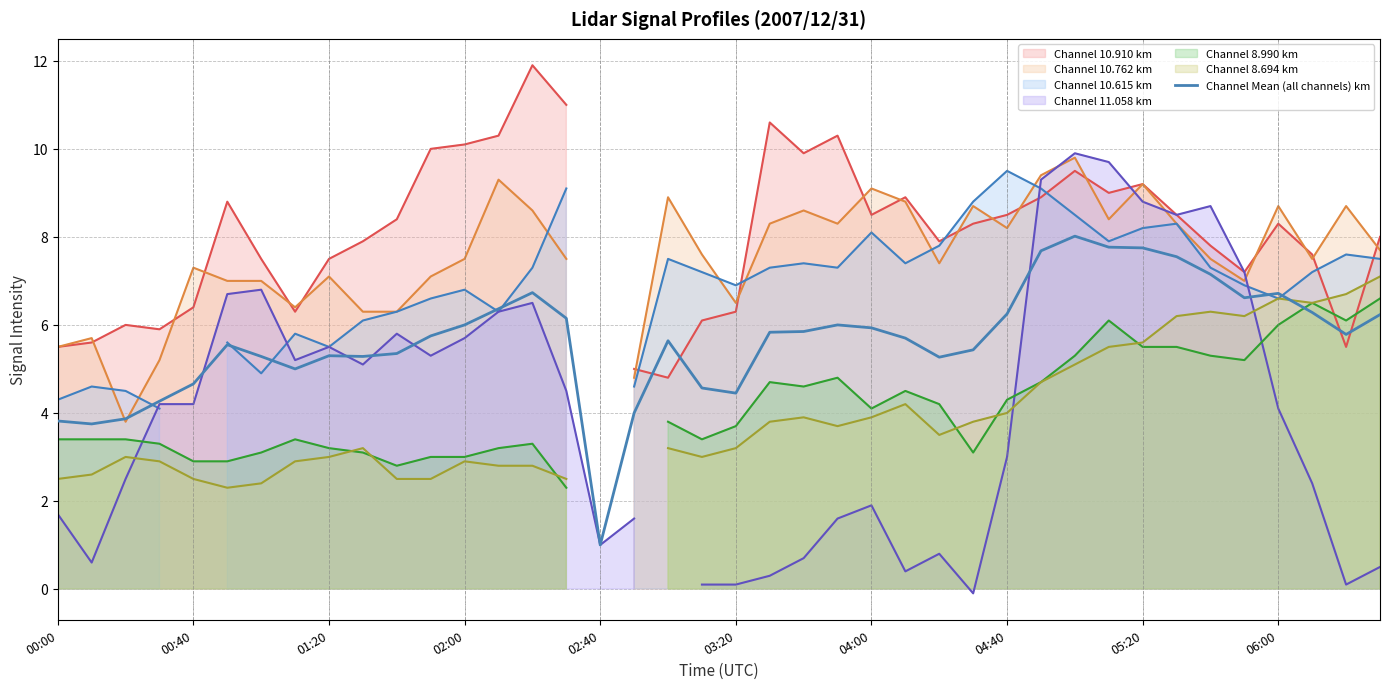

Reading right to left, what are all the values shown in this chart?

6.2	5.8	6.3	6.7	6.6	7.1	7.6	7.8	7.8	8.0	7.7	6.2	5.4	5.3	5.7	5.9	6.0	5.8	5.8	4.5	4.6	5.6	4.0	1.0	6.1	6.7	6.4	6.0	5.8	5.4	5.3	5.3	5.0	5.3	5.5	4.7	4.3	3.9	3.8	3.8